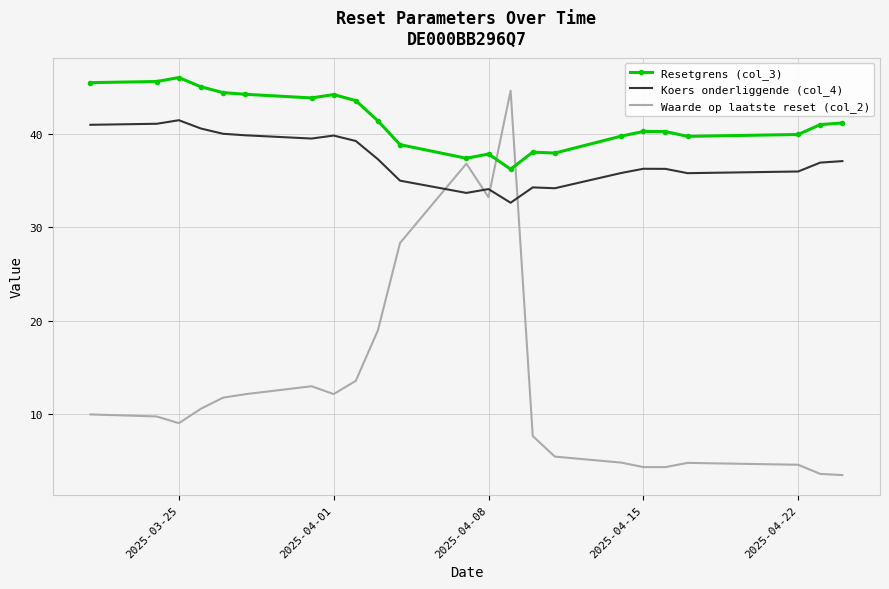

True or false: Resetgrens (col_3) and Koers onderliggende (col_4) cross at least once.

False